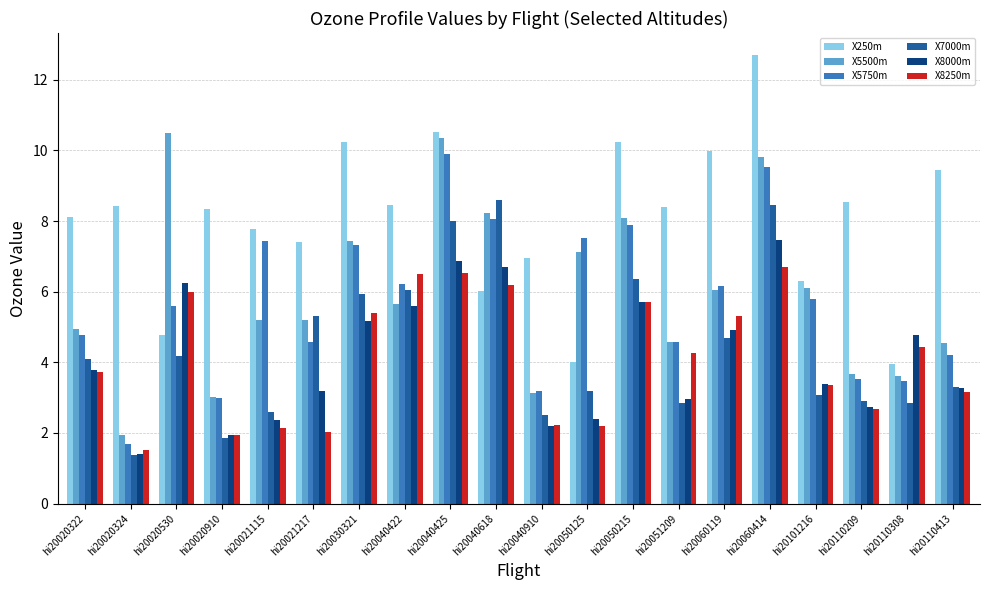

What is the difference between the highest and lowest values at hi20110413?

6.3